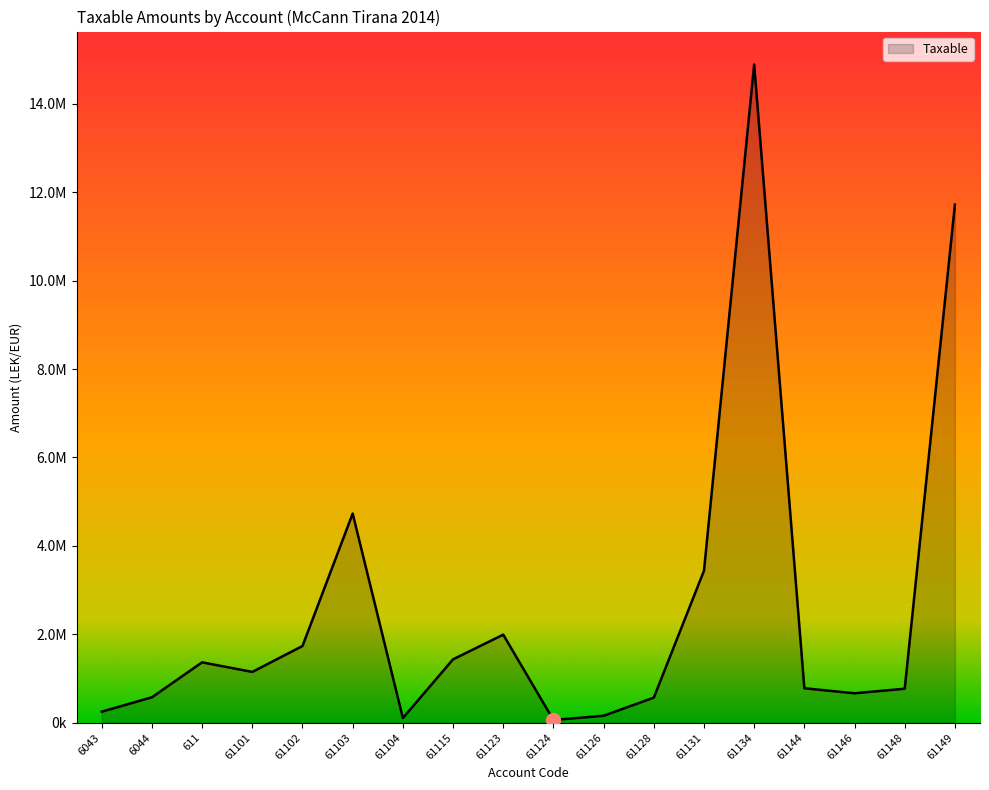

Is this an area chart (filled region under the line)?

Yes